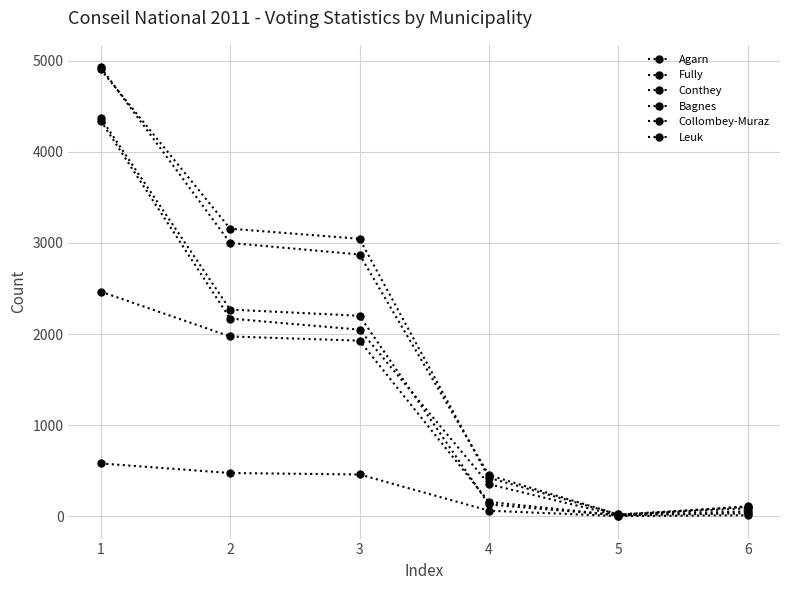

Does the chart display data point markers on the line(s)?

Yes